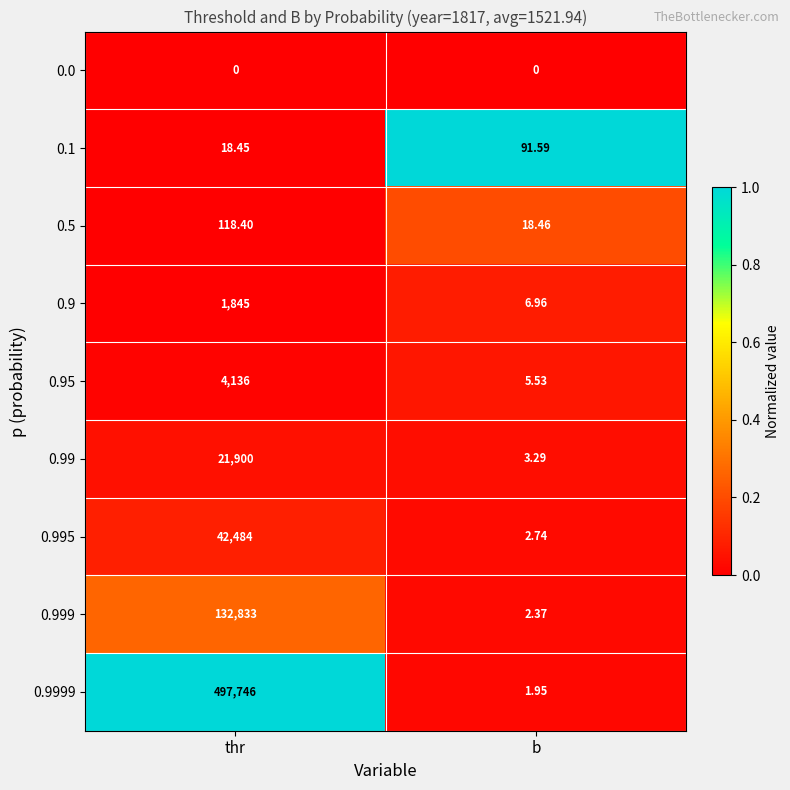

At which category is the sum across all series the highest?

thr